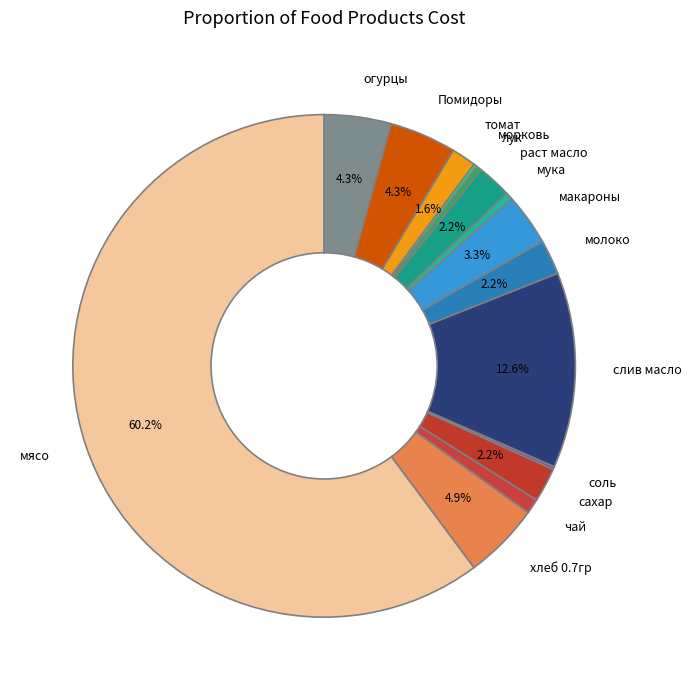

To the nearest percent, what is the difference between the томат and макароны slice percentages?

2%